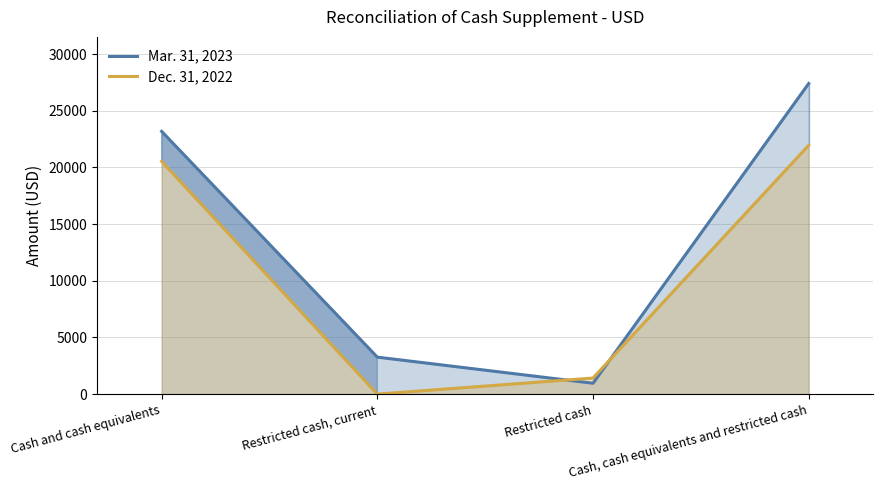

At how many categories does at least one series exceed 25281?

1